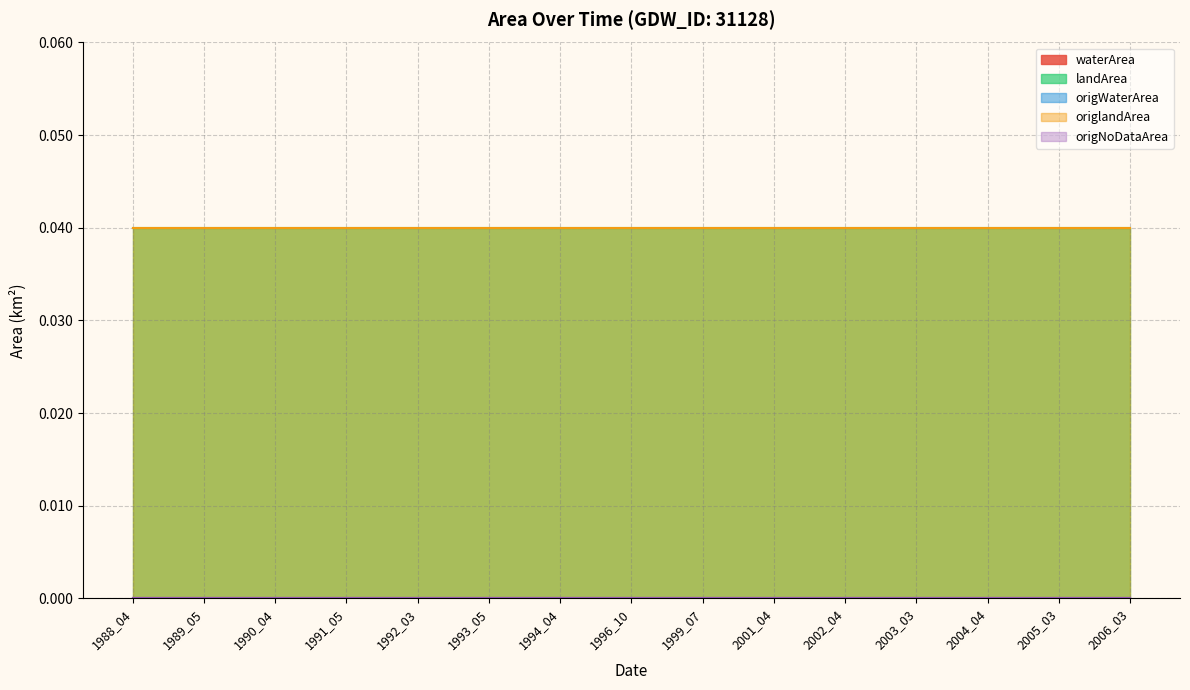

Which series has the largest total across all categories?

landArea